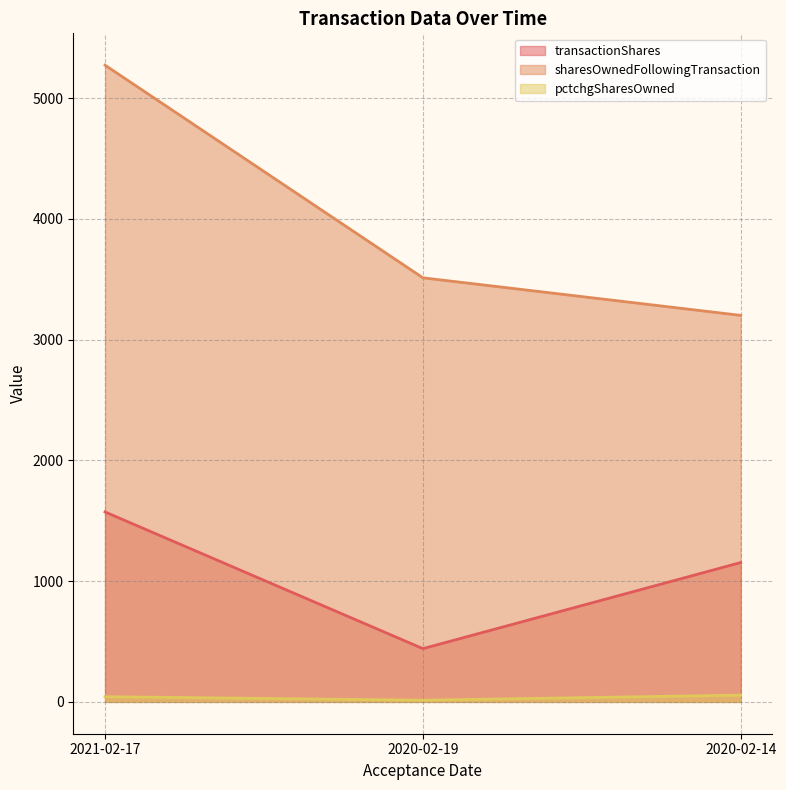

Which series has the largest range (max minus min)?

sharesOwnedFollowingTransaction